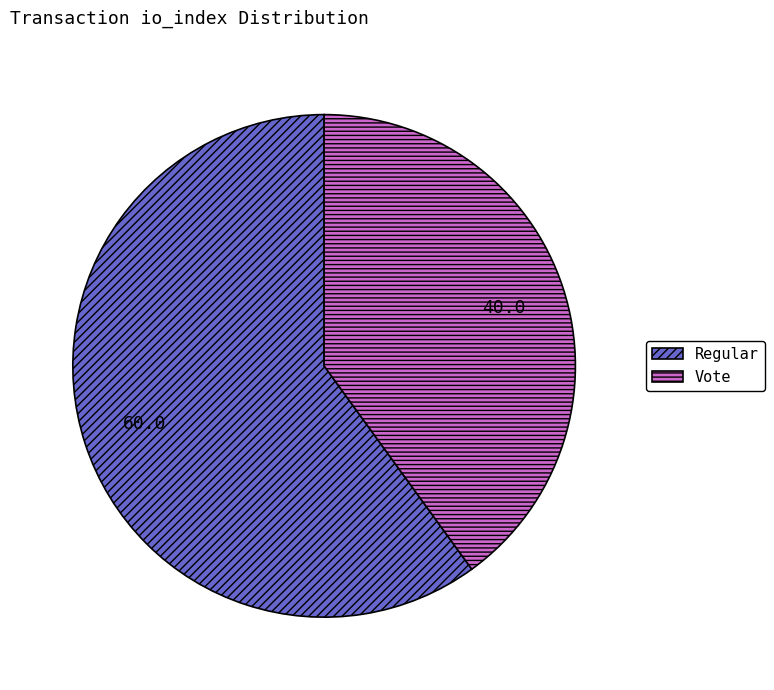

Between Vote and Regular, which is larger?

Regular